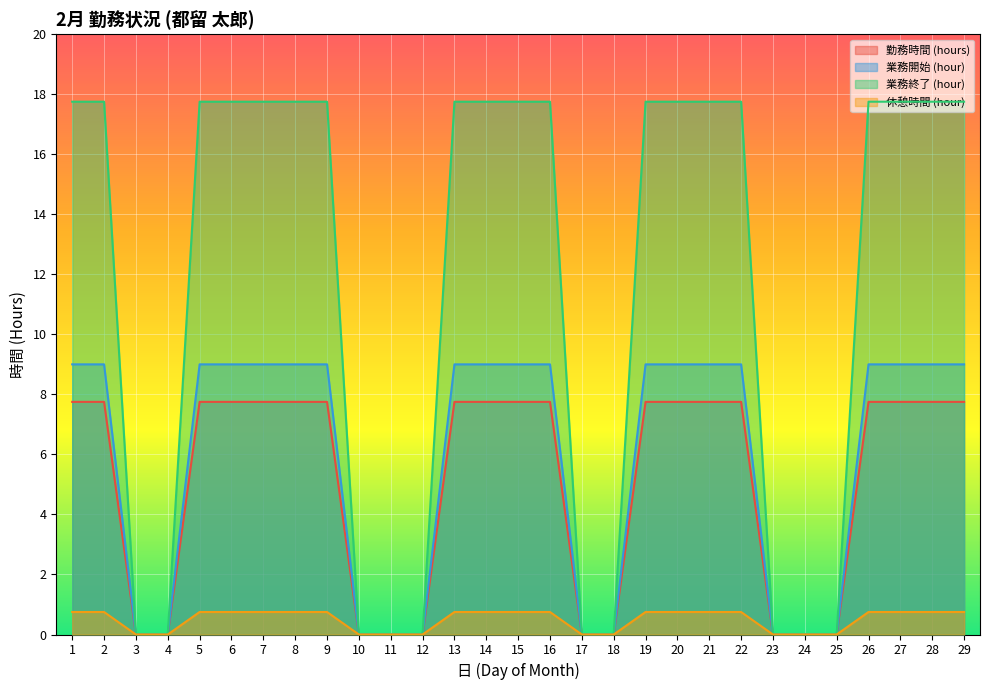

True or false: 勤務時間 (hours) has more than 0 points higher than both neighbors.

False